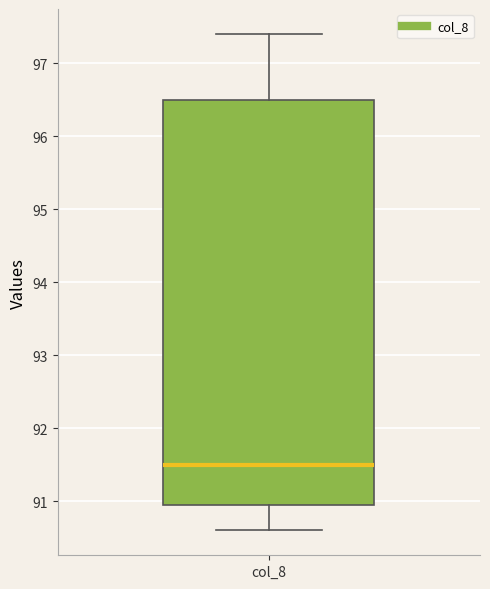

Read this box plot against the y-axis: the position of the median line, the range covered by the box, and the ends of both whiskers. The values are not printed on the chart, so give them approximately, as read against the axis.

median 91.5, box 91.0 to 96.5, whiskers 90.6 to 97.4